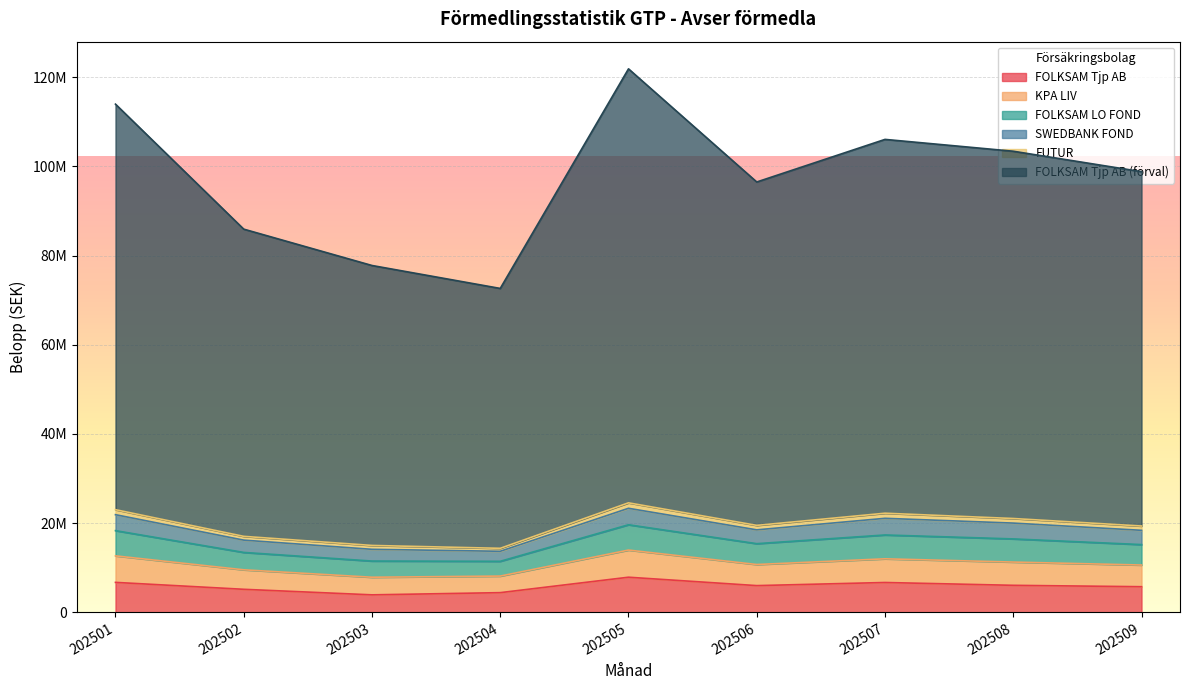

Between 202504 and 202508, which is larger?

202508